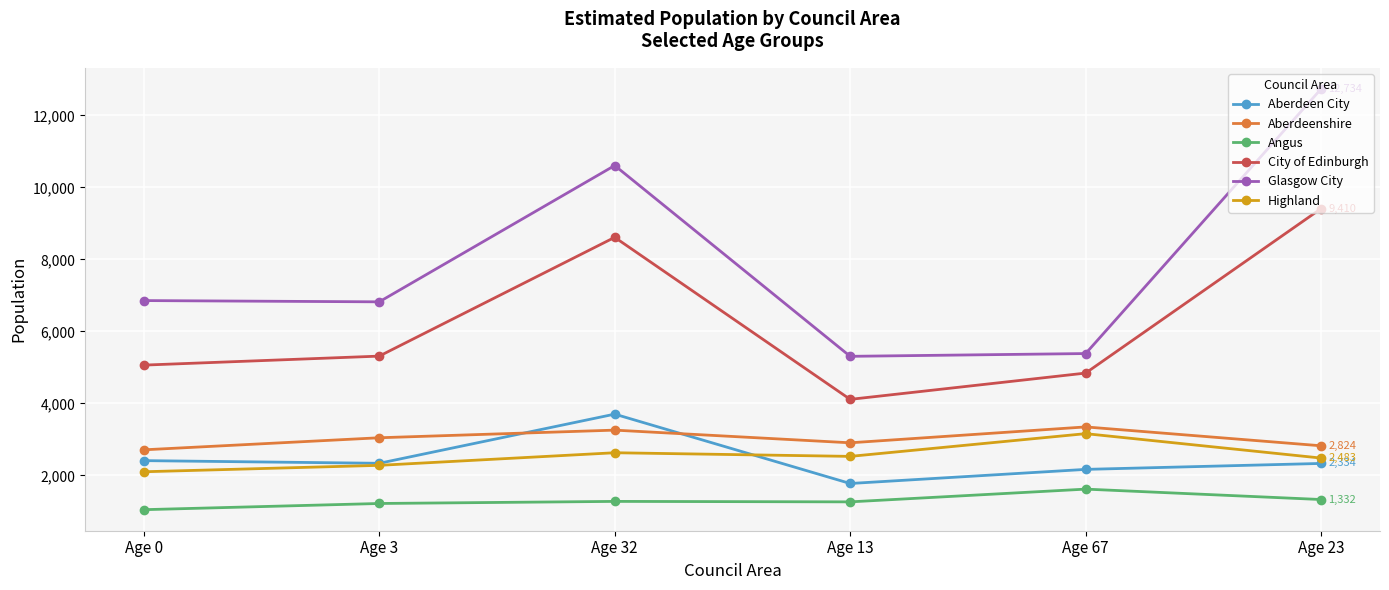

What are all the series names shown in the legend?

Aberdeen City, Aberdeenshire, Angus, City of Edinburgh, Glasgow City, Highland